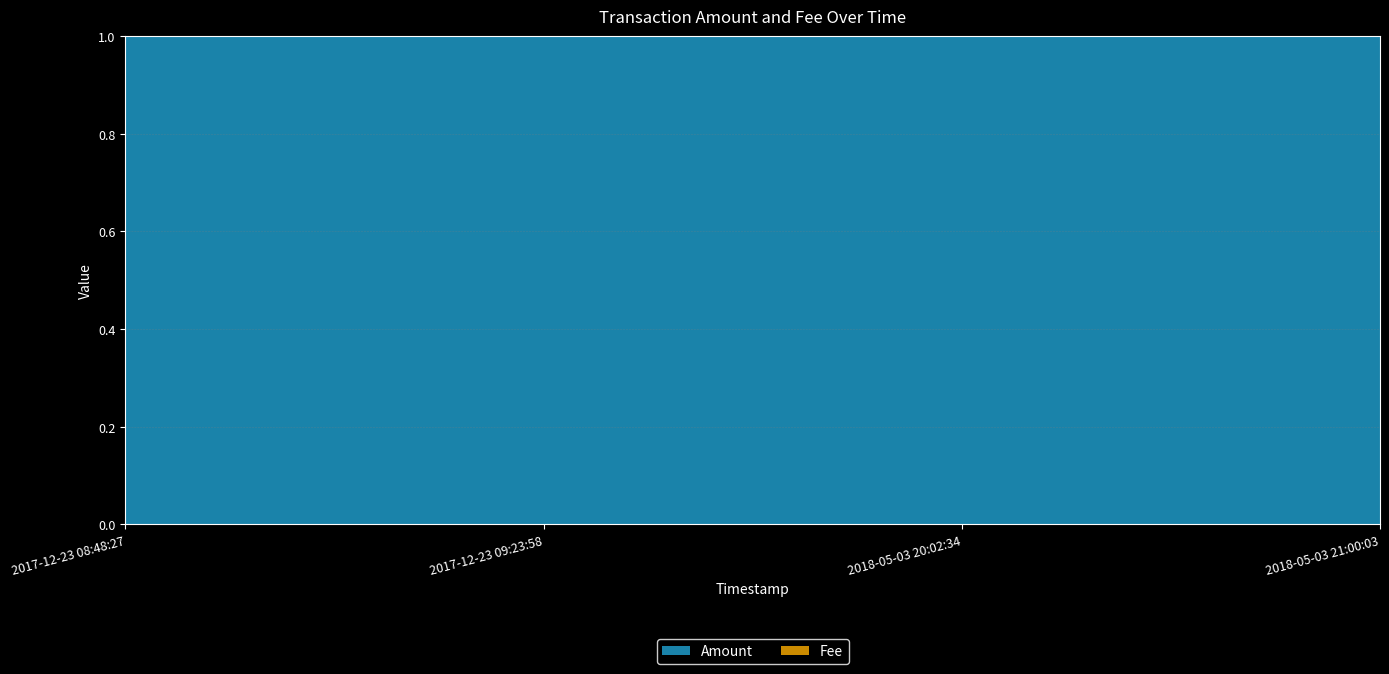

Where is the first local maximum?

2017-12-23 09:23:58